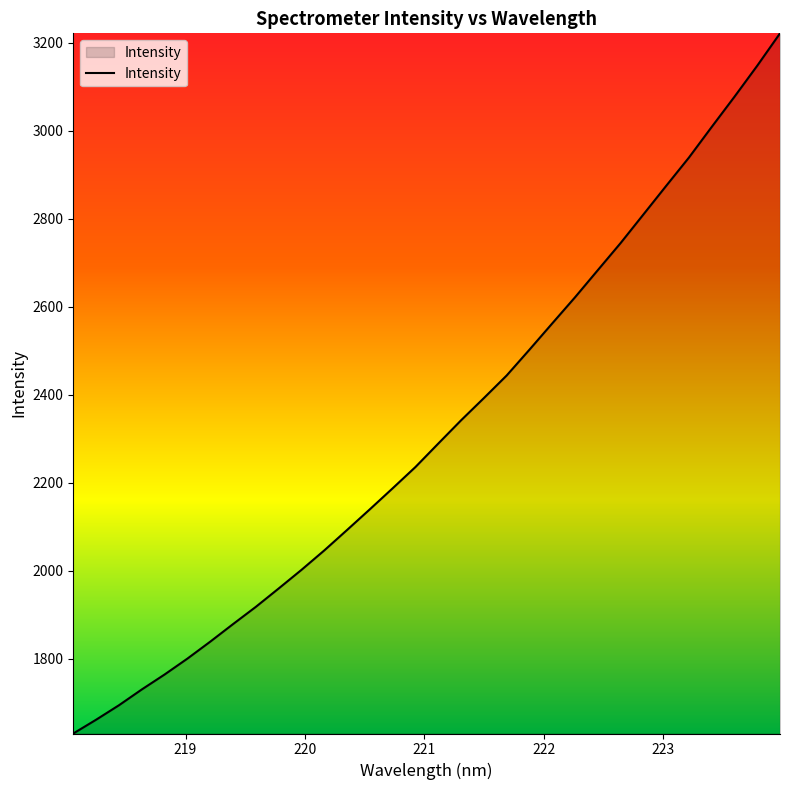

What is the difference between the maximum and minimum values?

1591.9